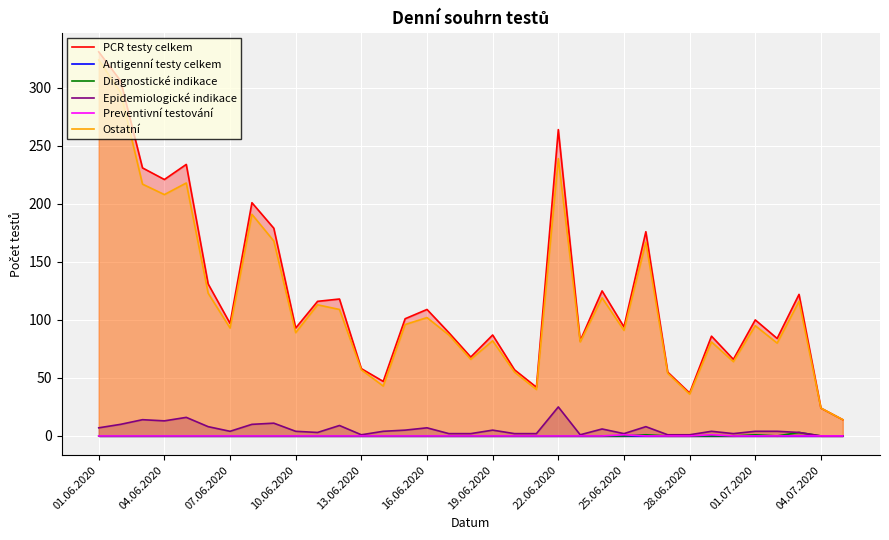

True or false: Epidemiologické indikace and Ostatní intersect in this chart.

False